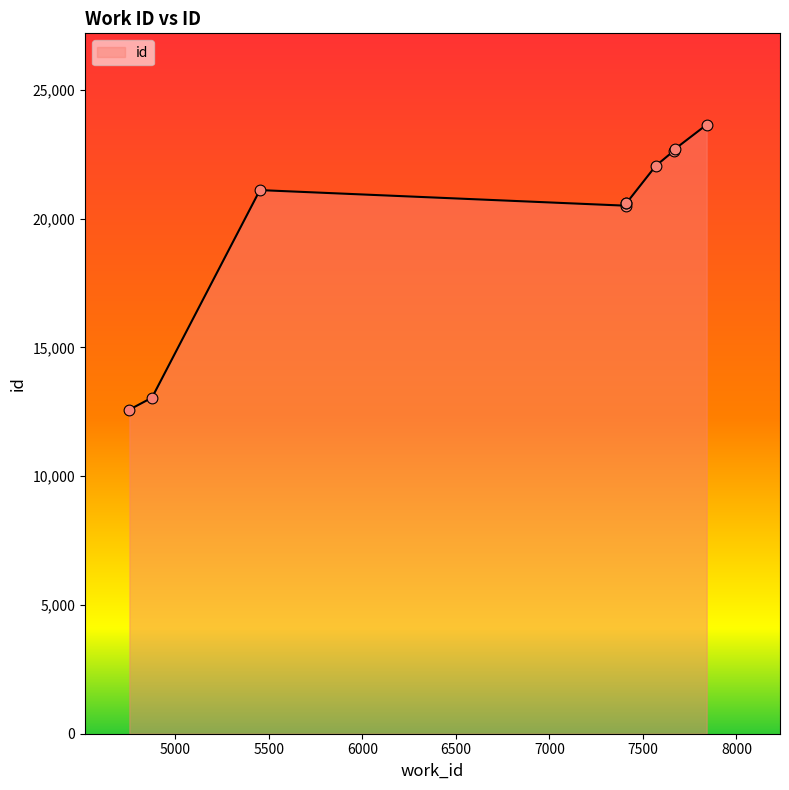

What is the change in value from 7411 to 7569?

+1549